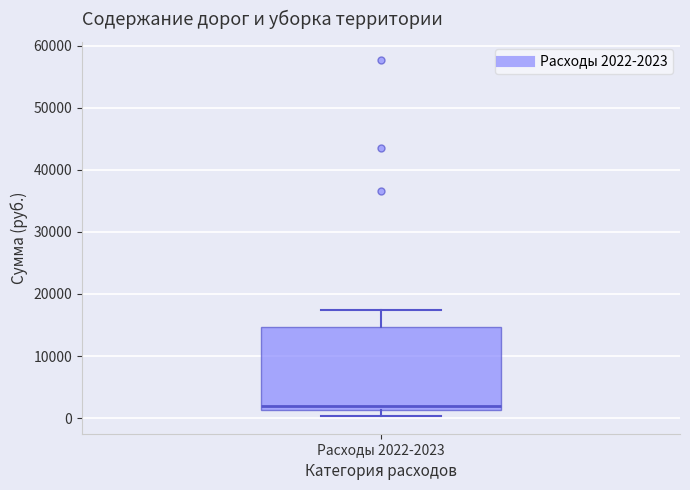

Where does the median line of the box for Расходы 2022-2023 sit on the y-axis? The values are not printed on the chart, so give them approximately, as read against the axis.

2000